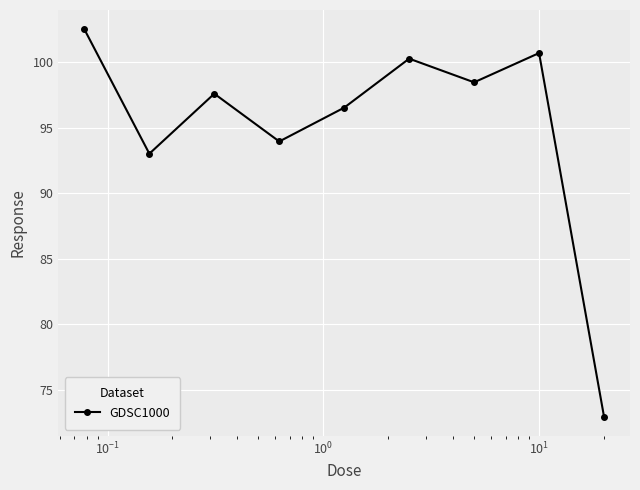

What is the greatest value displayed?

102.5